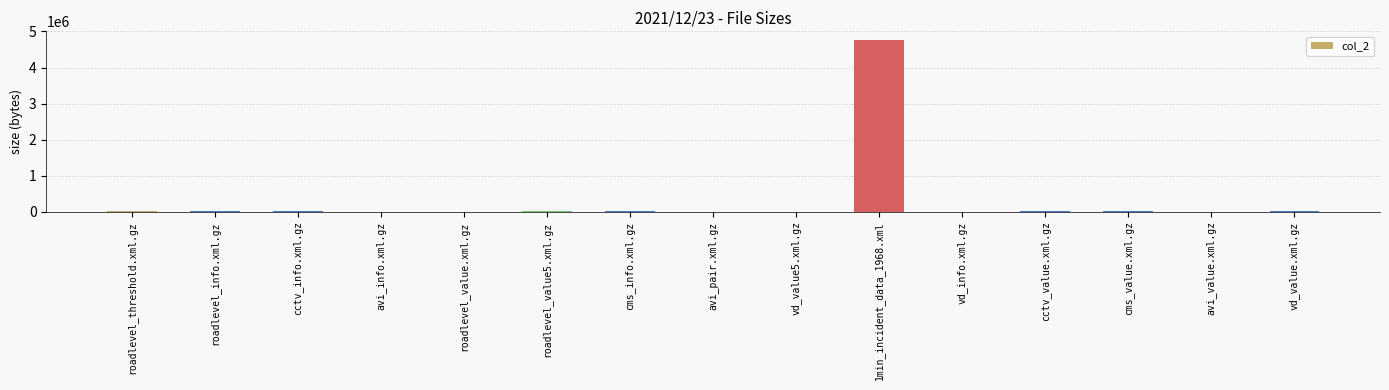

At which category does the chart reach its peak across all series?

1min_incident_data_1968.xml